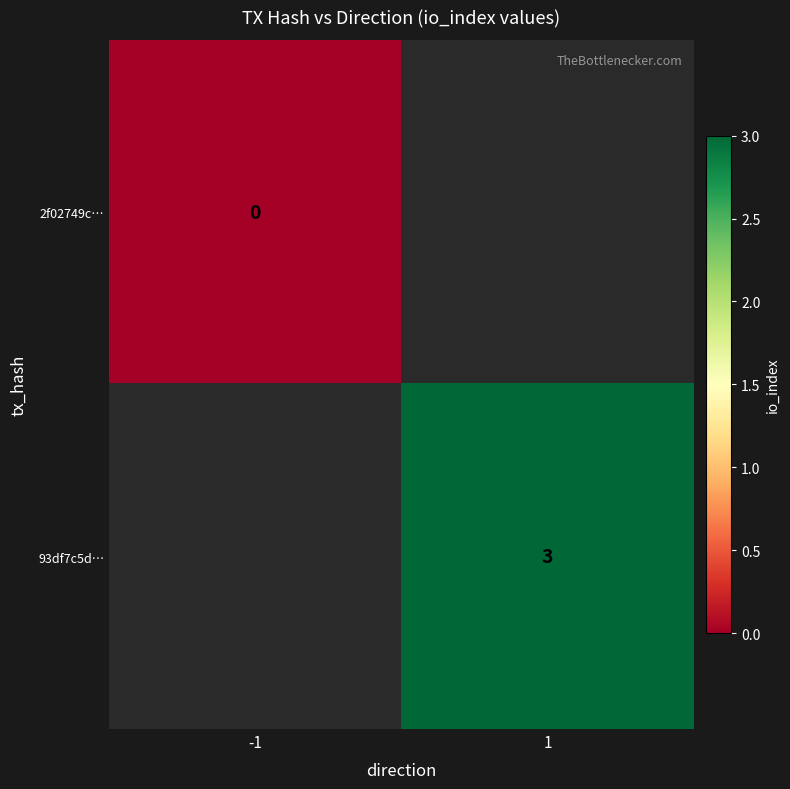

List the labels in order of 93df7c5d… value, largest first.

-1, 1